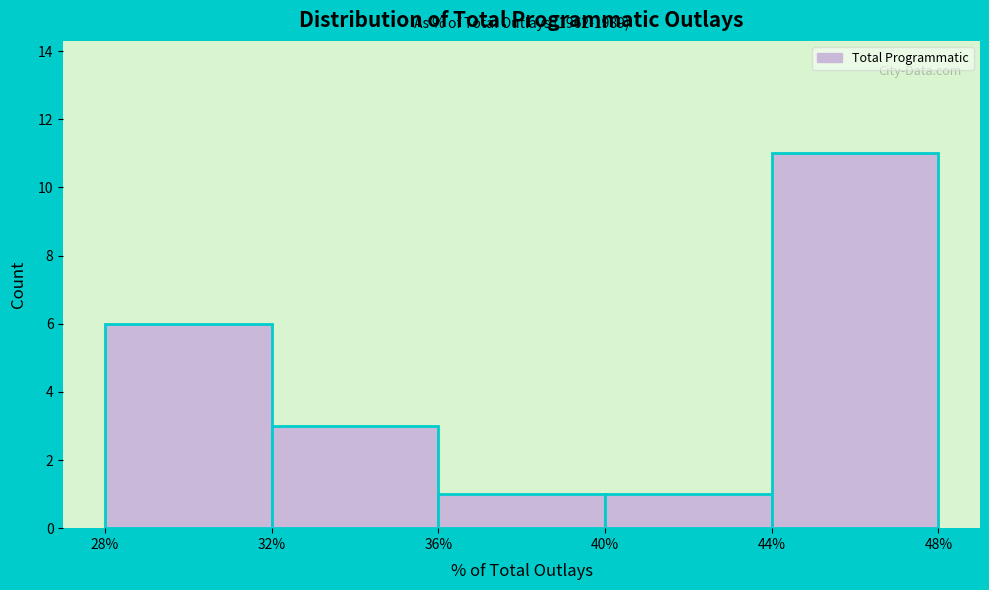

Which range on the x-axis has the tallest bar?

44% to 48%